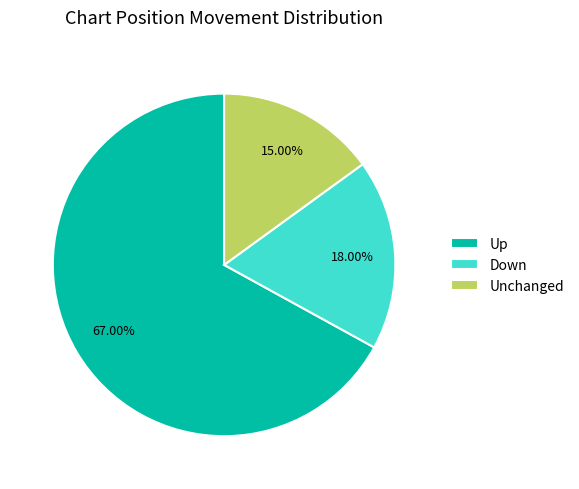

Rank the categories by value from highest to lowest.

Up, Down, Unchanged